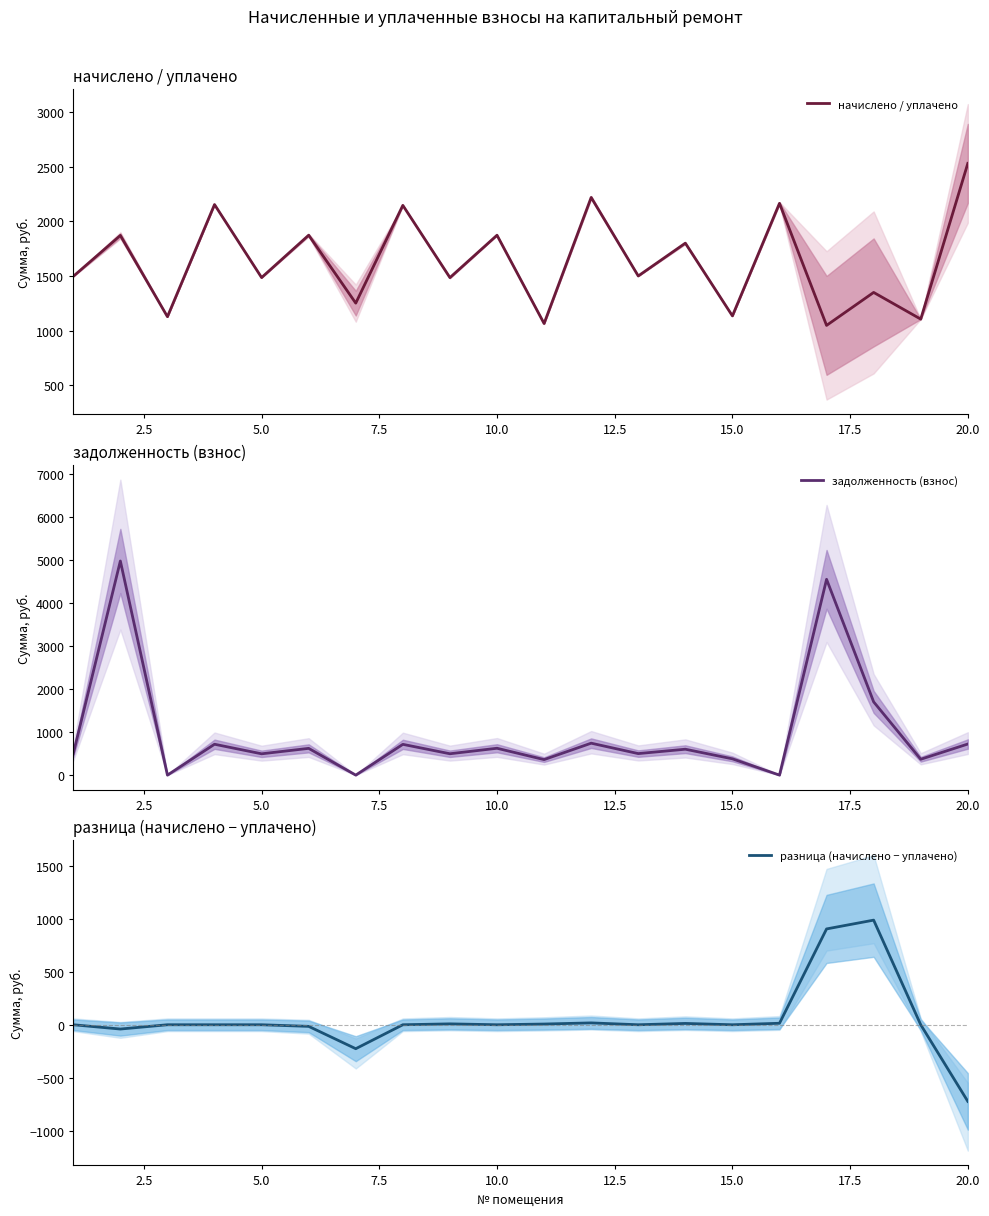

The value of начислено / уплачено at 20.0 is 1505.3. True or false?

False